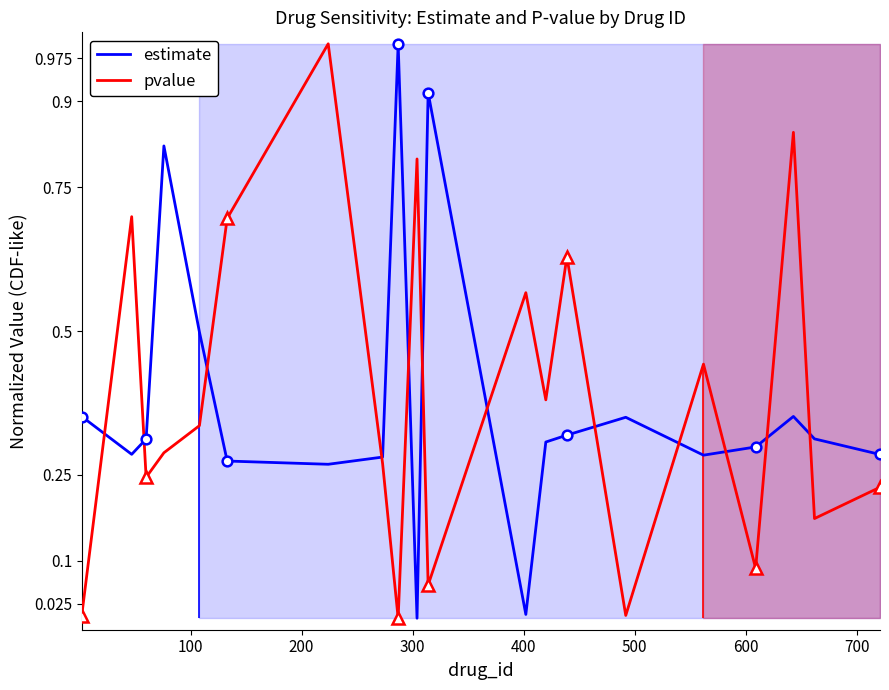

What is the maximum value for pvalue?

1.0